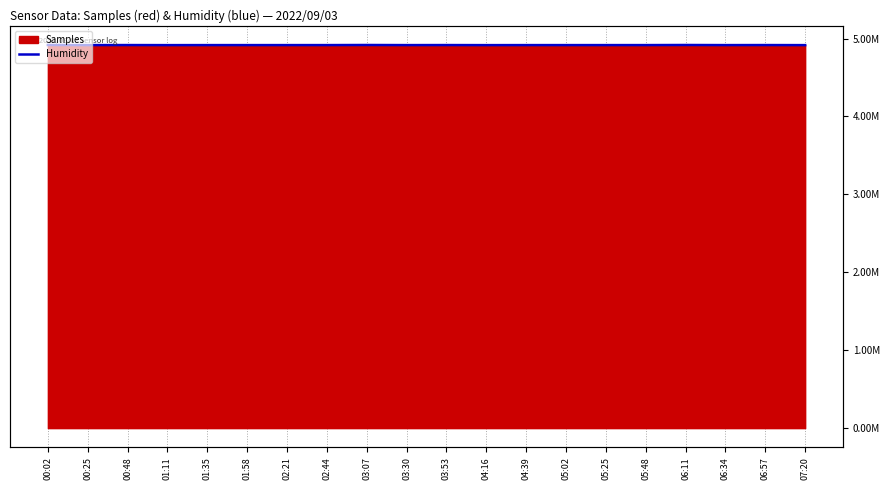

What is the sum of the values at 05:02 and 01:11?

9831866.5